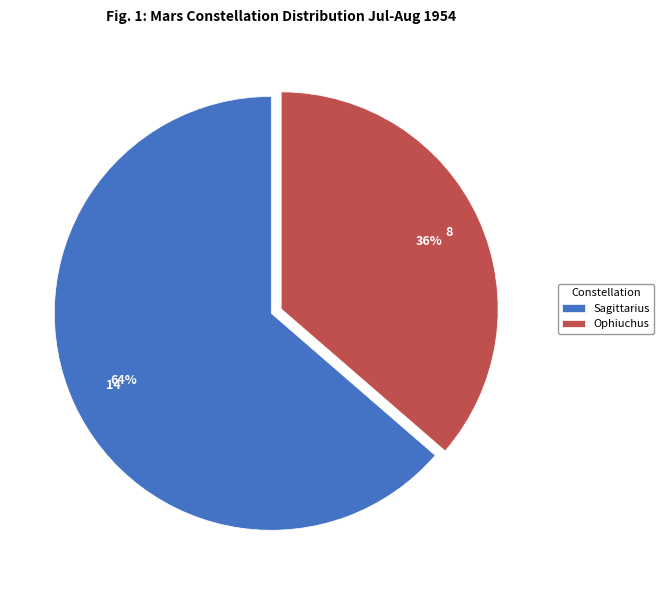

True or false: Ophiuchus accounts for 43% of the total.

False